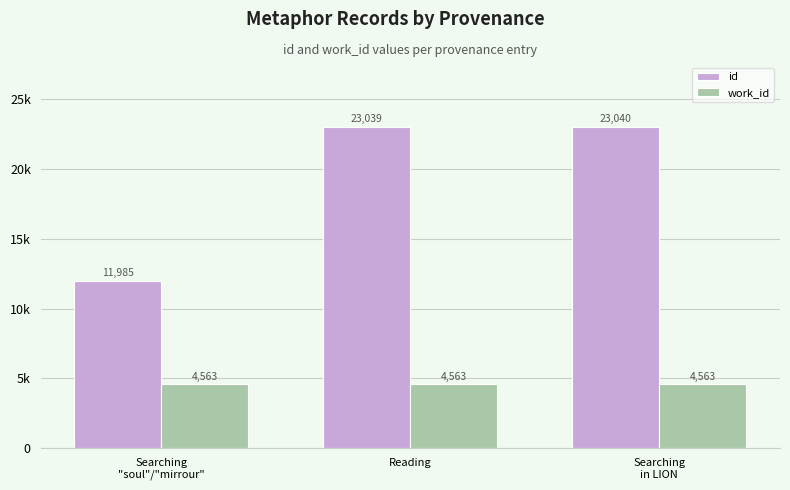

What is the value of the work_id bar at the 2nd from the left?

4563